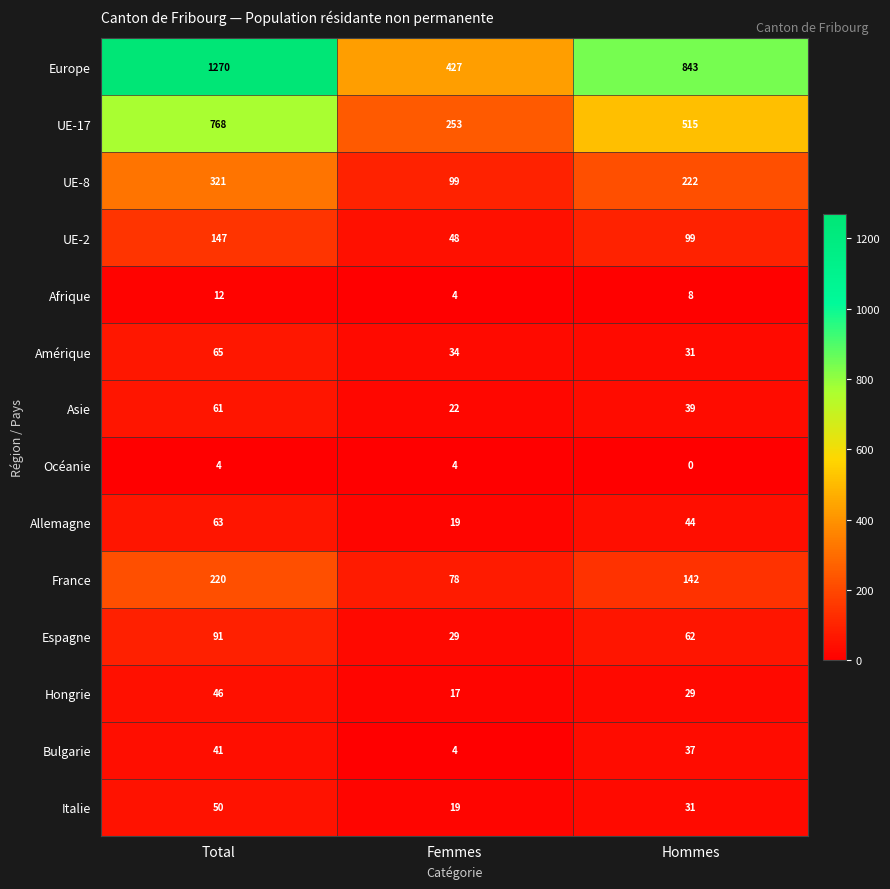

Between Total and Hommes, which series saw the biggest shift?

Europe